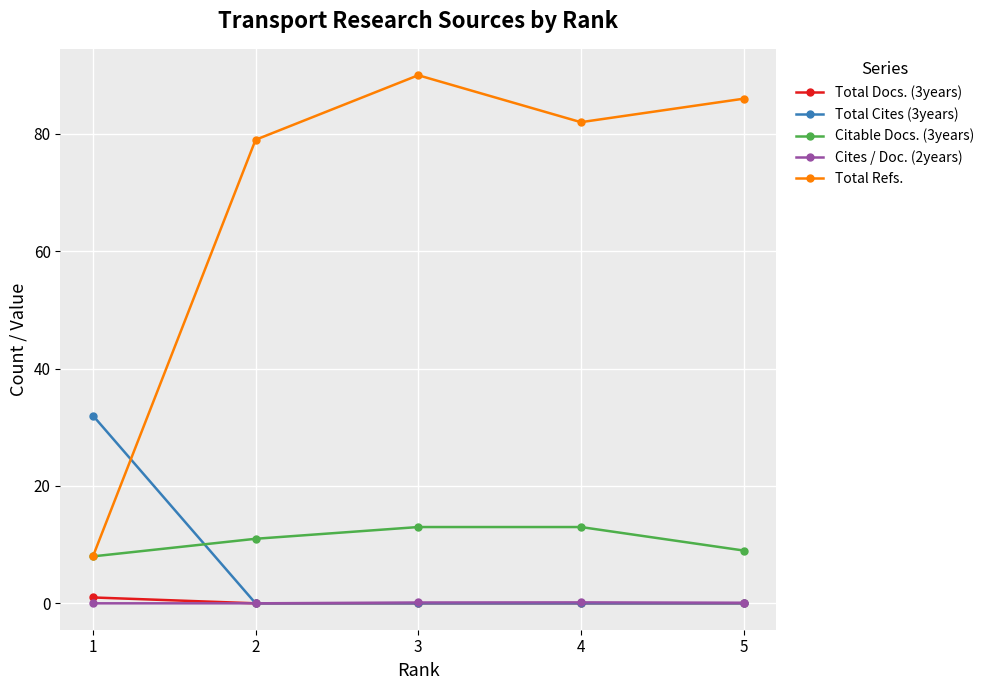

How many interior local valleys does the Total Refs. series have?

1